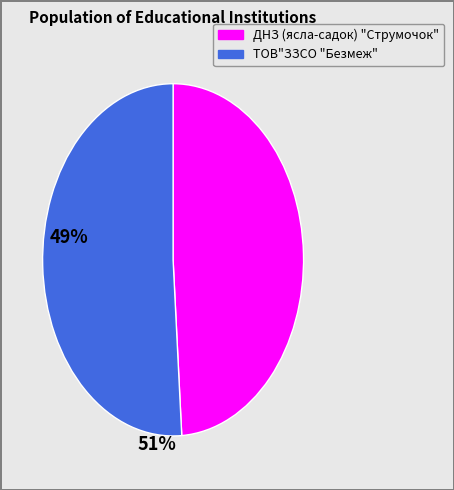

Is ДНЗ (ясла-садок) "Струмочок" the majority of the pie?

No